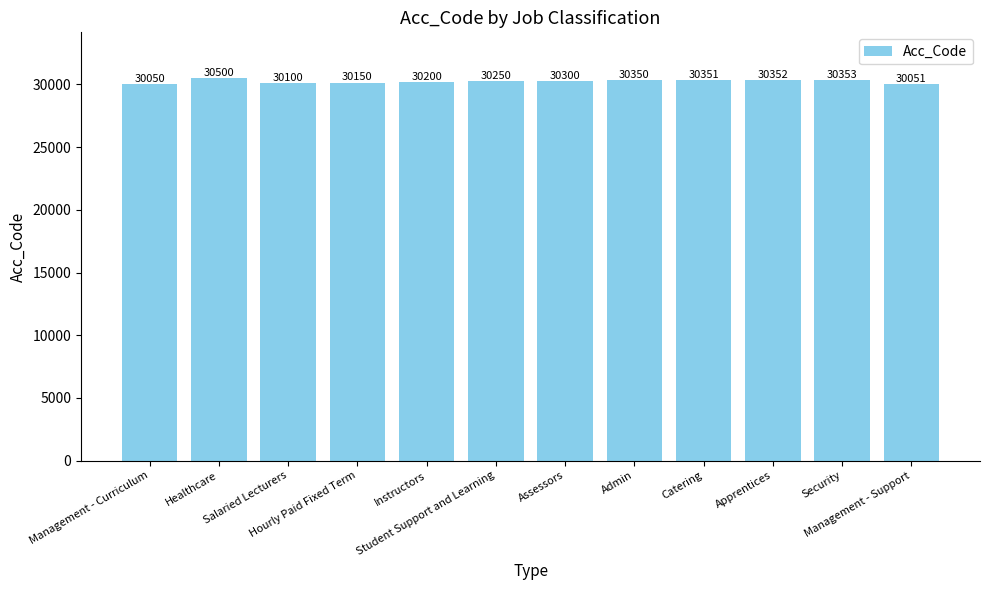

The chart shows a value of 30500 at Healthcare. True or false?

True